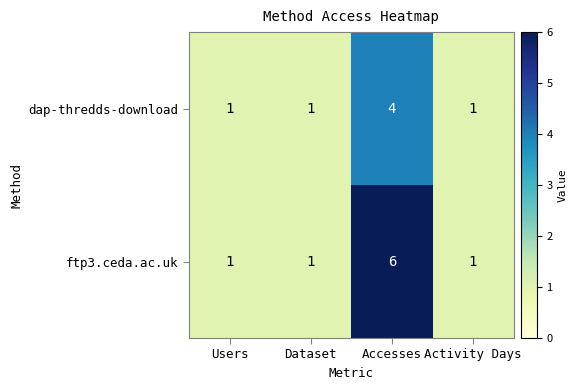

True or false: ftp3.ceda.ac.uk has a value of 1 at Dataset.

True